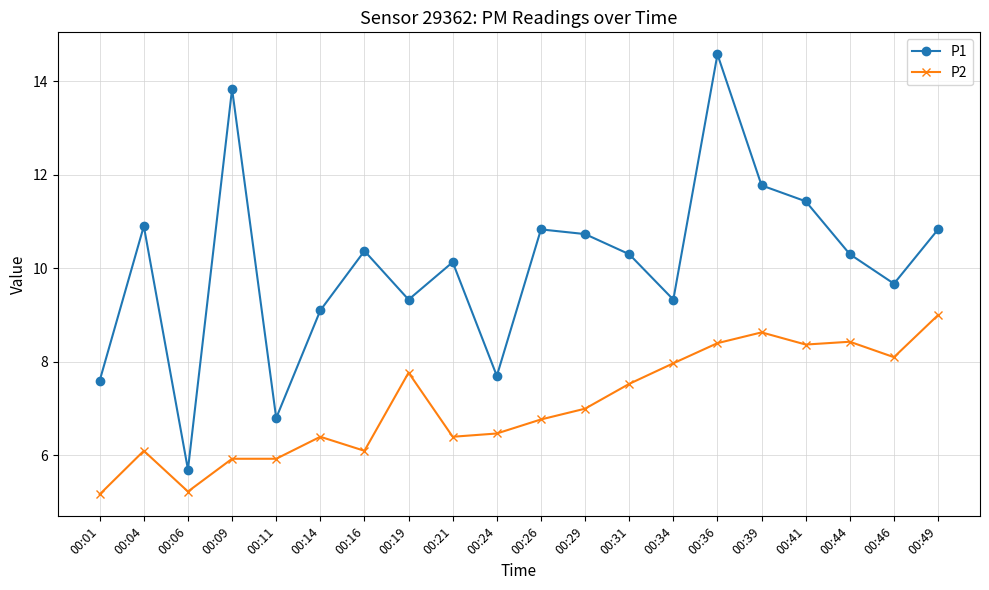

How many series are shown in this chart?

2